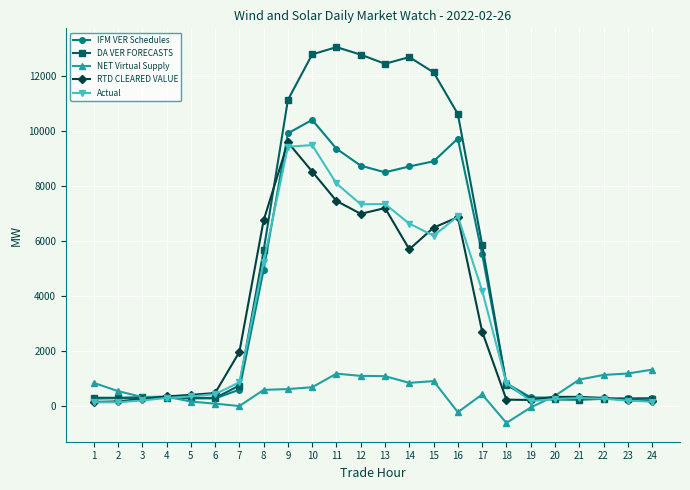

What is the smallest value displayed?

-630.0